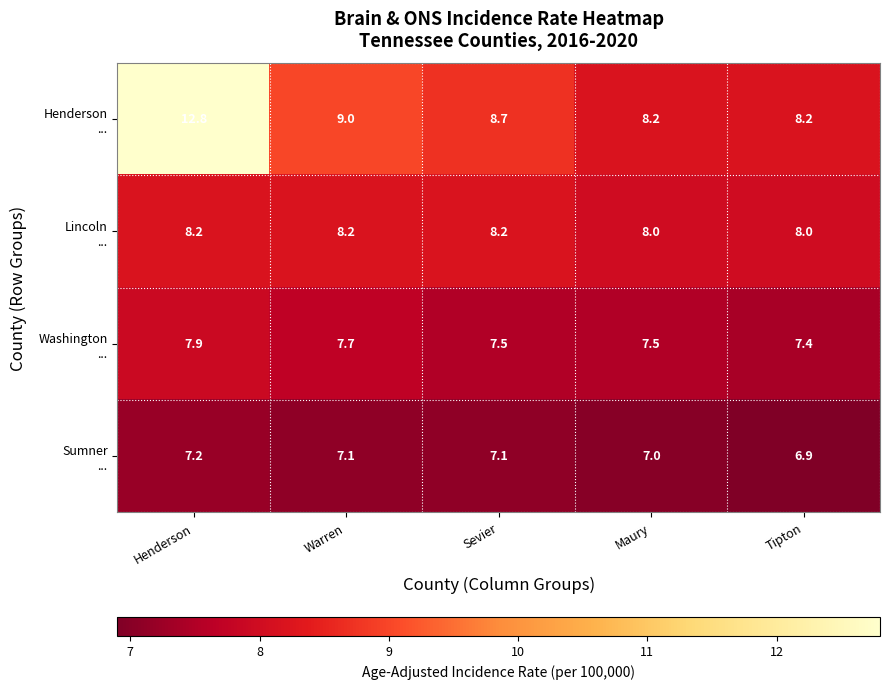

What is the difference between the highest and lowest values at Warren?

1.9